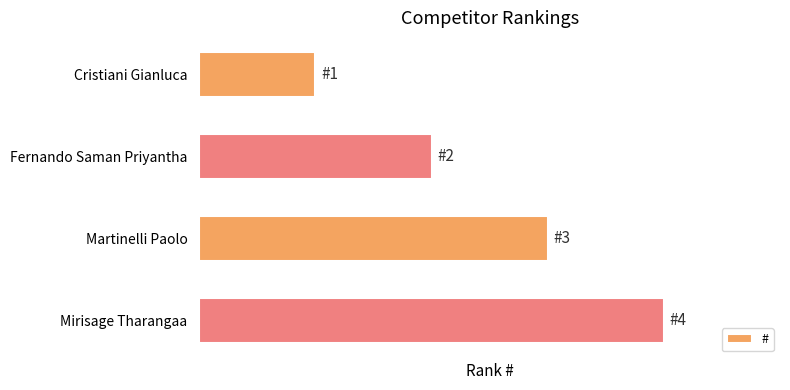

Are the bars horizontal?

Yes